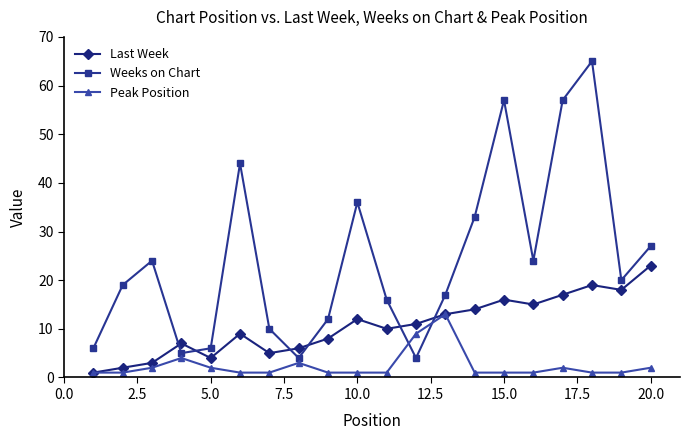

After their last crossing, which series has the higher values: Peak Position or Weeks on Chart?

Weeks on Chart